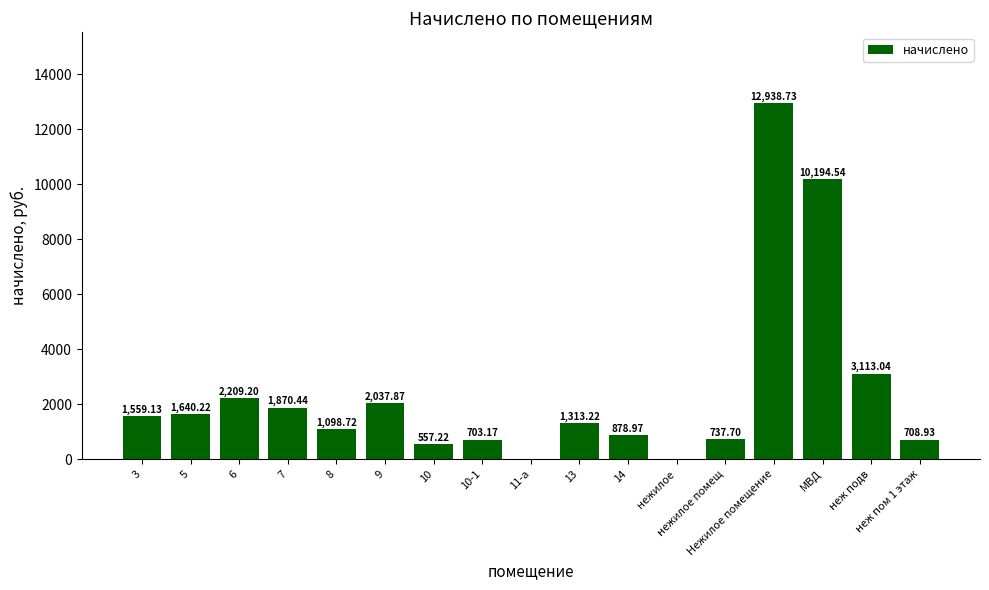

What is the change in value from 5 to 11-а?

-1640.2